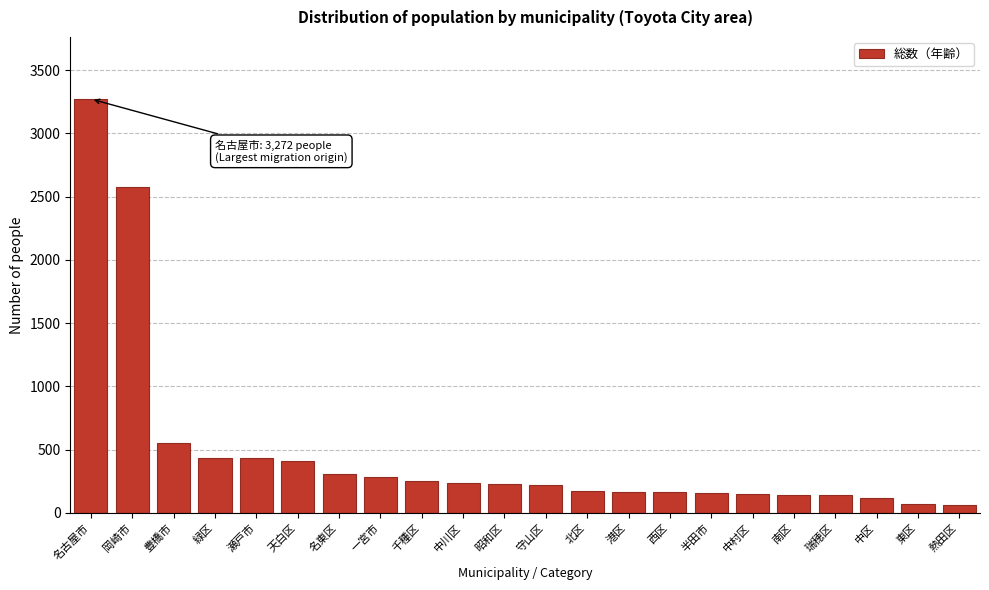

The chart shows a value of 408 at 天白区. True or false?

True